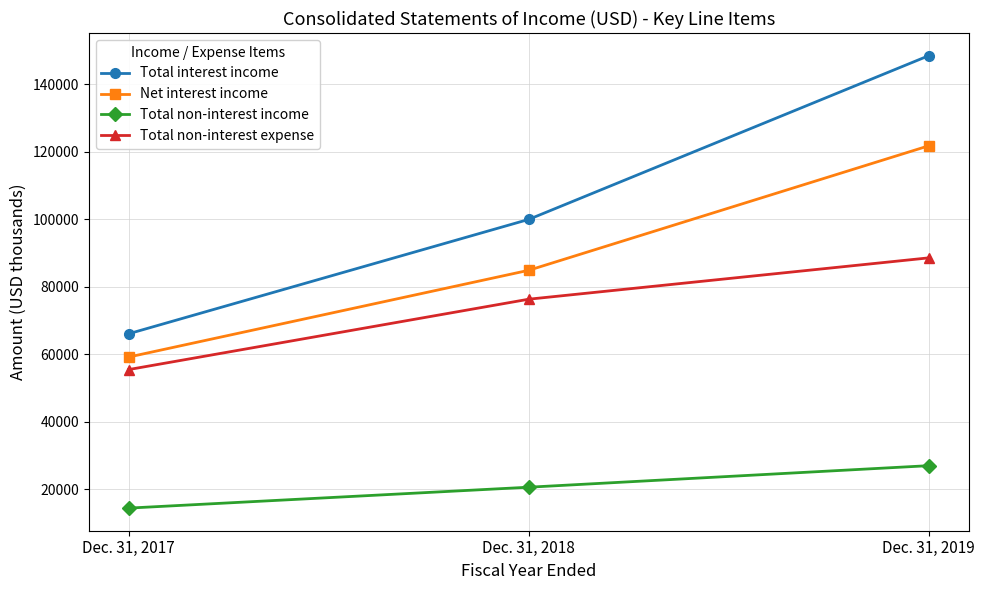

What is the spread (max minus min) of values at Dec. 31, 2017?

51706